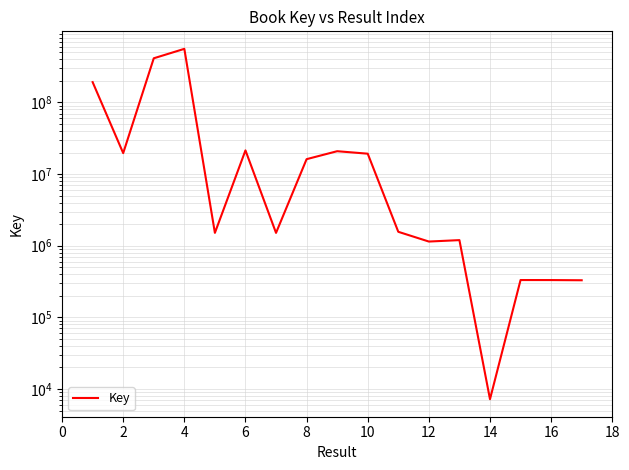

What is the difference between the second highest and second lowest values?

413808518